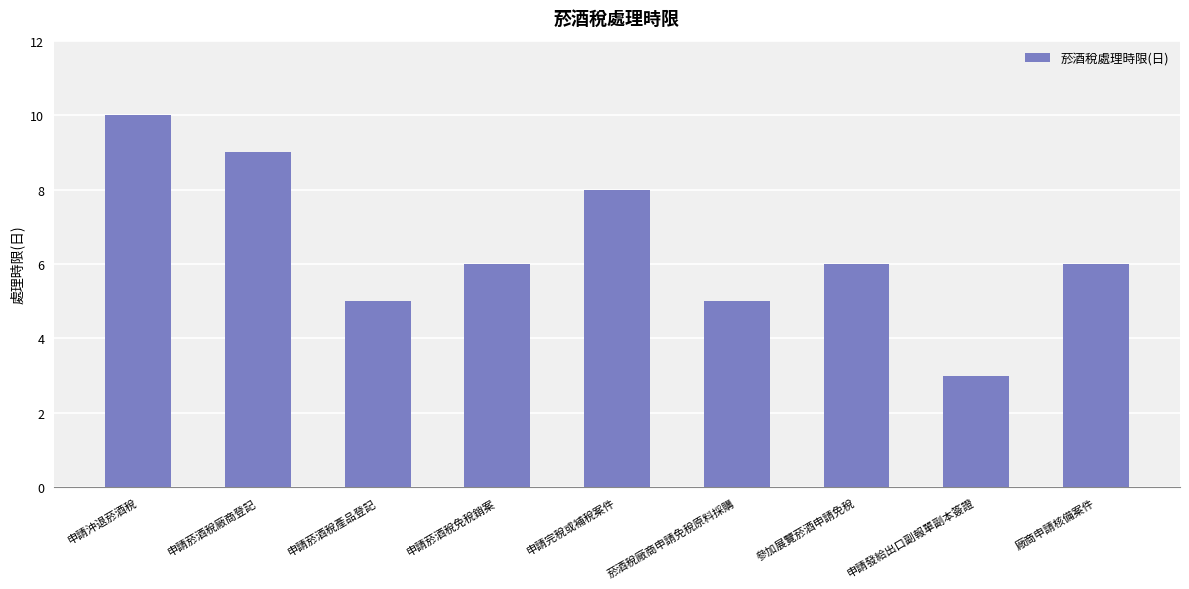

What is the smallest value displayed?

3